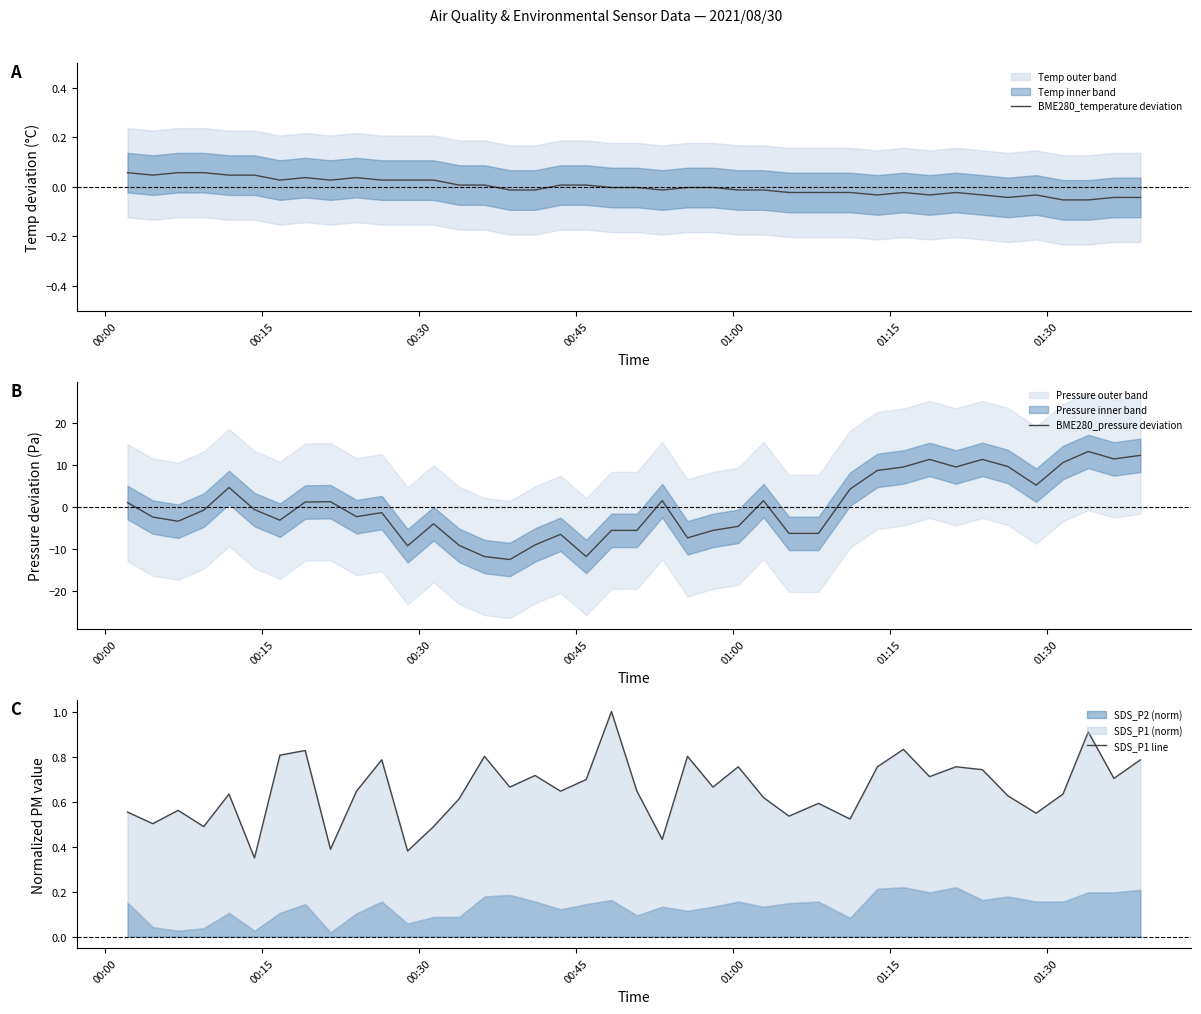

What is the value of the BME280_pressure deviation point at the 25th from the left?

-4.6